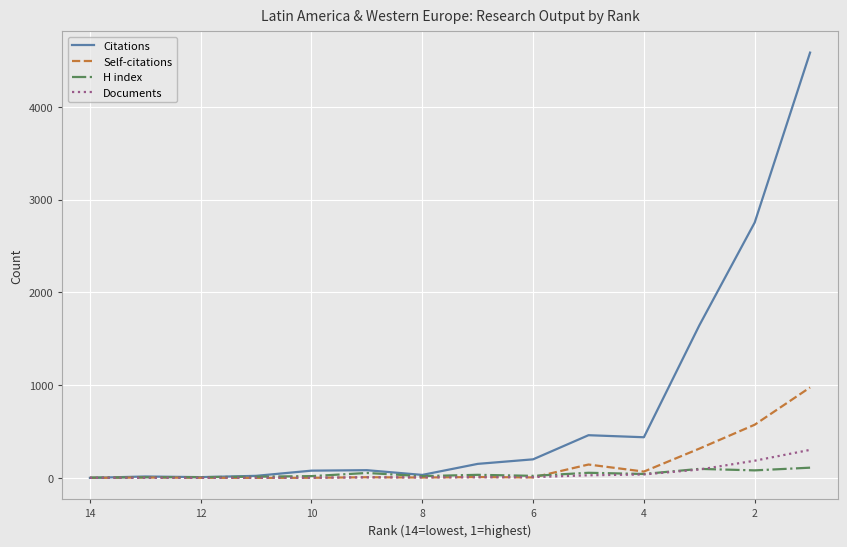

Read the H index value at 12.

6